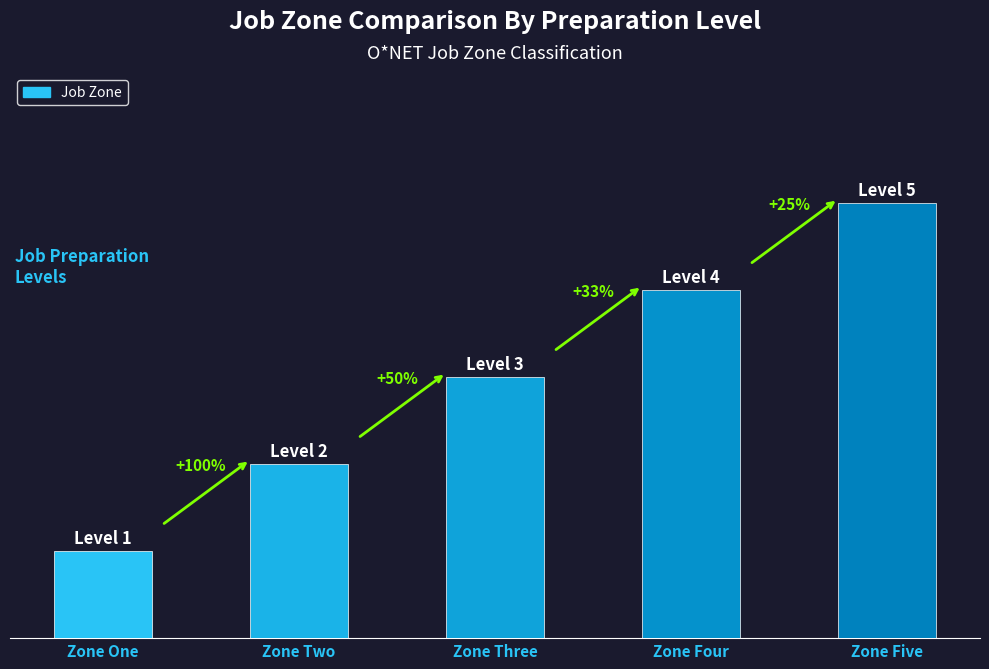

Which has a higher value, Zone One or Zone Five?

Zone Five